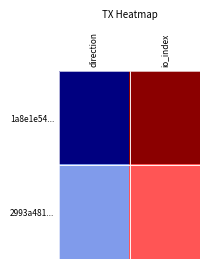

Rank the series by their maximum value, from highest to lowest.

1a8e1e54..., 2993a481...